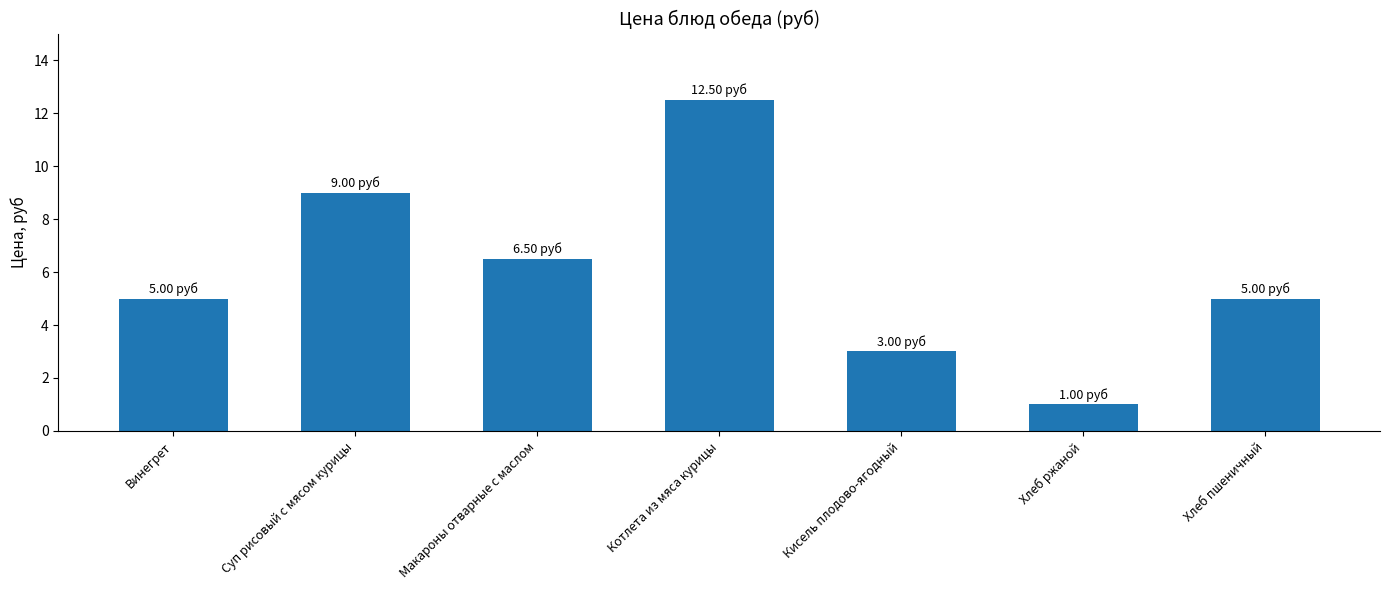

What is the label of the 3rd bar from the right?

Кисель плодово-ягодный